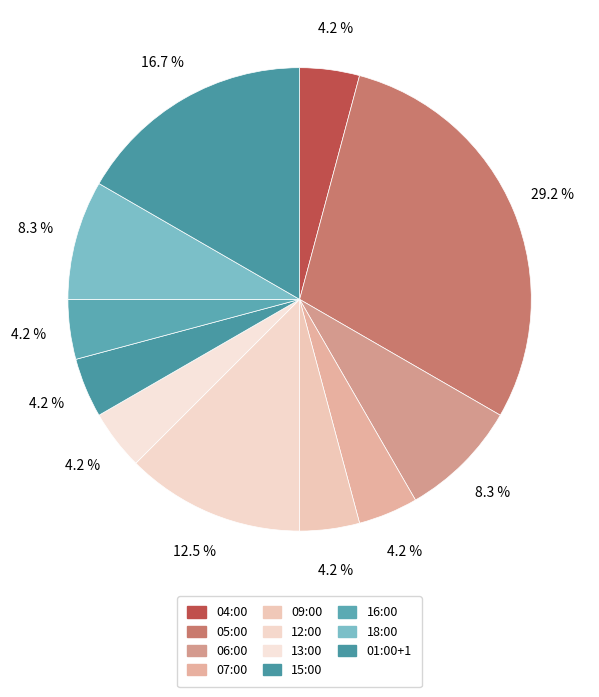

To the nearest percent, what is the combined percentage of 06:00 and 18:00?

17%